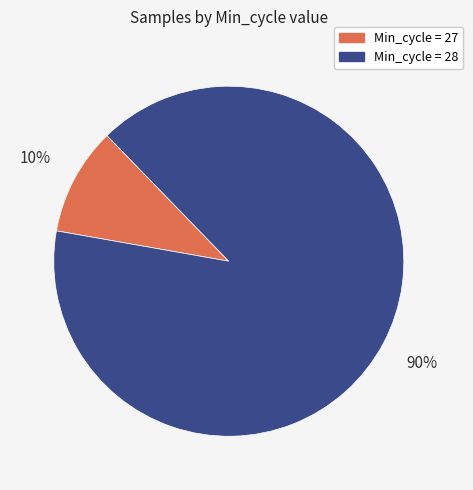

To the nearest percent, what is the difference between the largest and smallest slice percentages?

80%